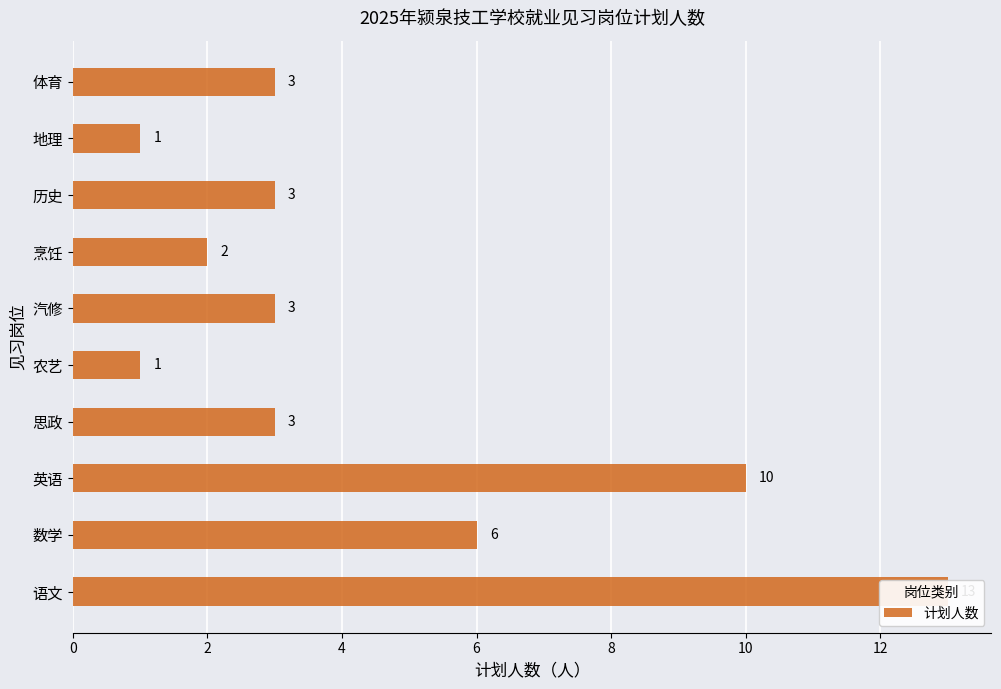

What is the ratio of the value at 语文 to the value at 思政?

4.3